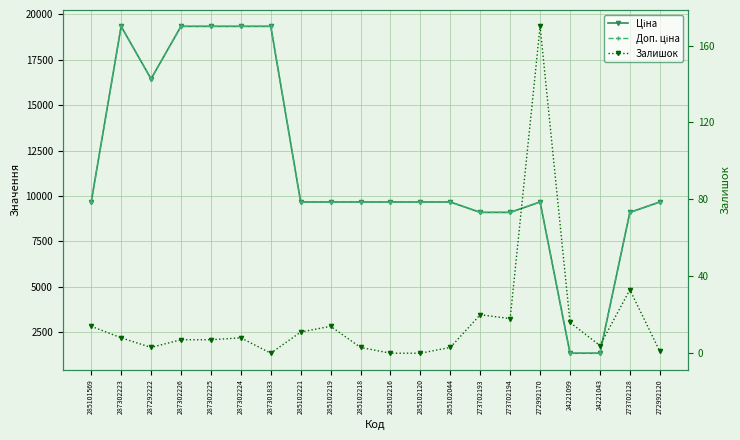

What are all the series names shown in the legend?

Ціна, Доп. ціна, Залишок